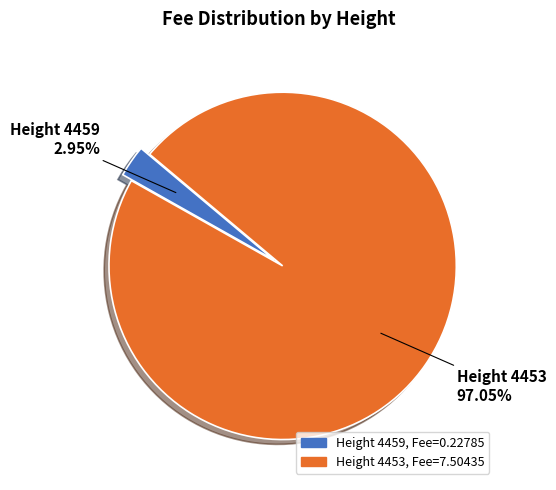

Is there a majority slice in this chart?

Yes